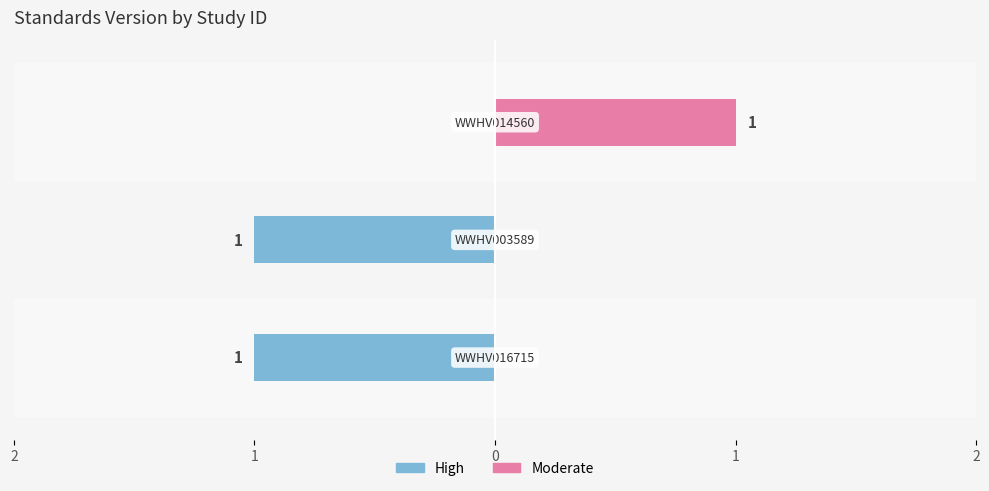

What is the difference between the maximum and second lowest values in the Moderate series?

1